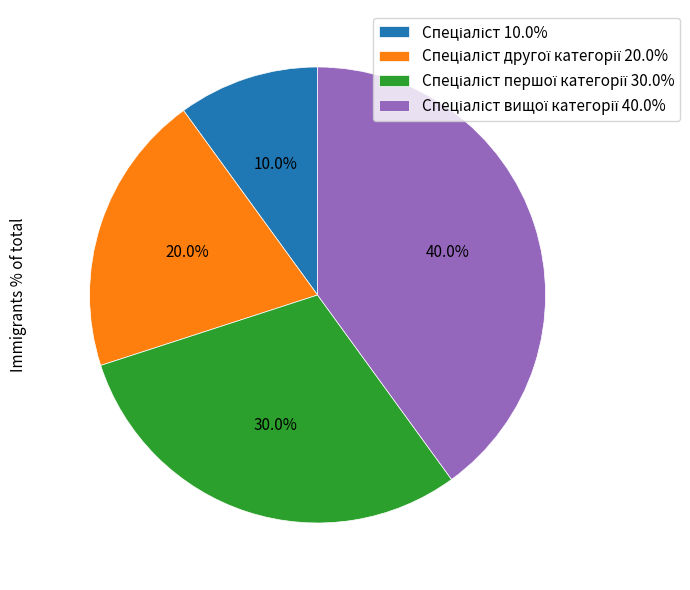

Is there a majority slice in this chart?

No